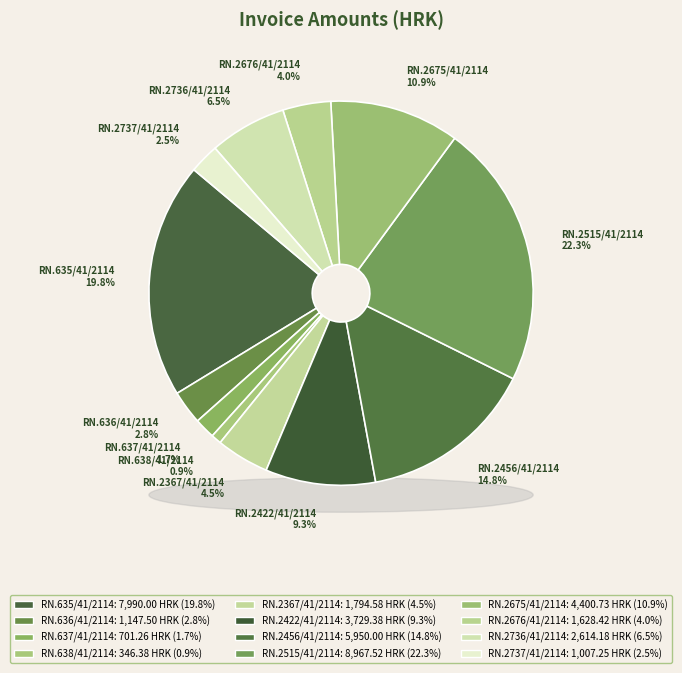

Is the sum of RN. 635/41/2114 and RN. 636/41/2114 greater than half?

No